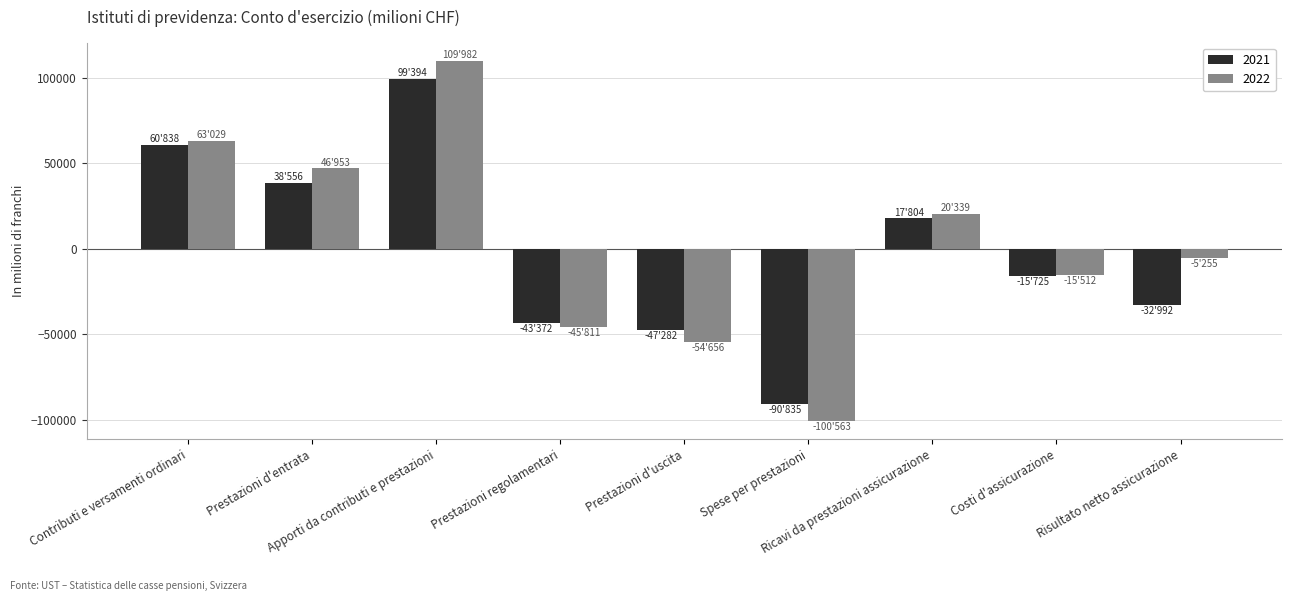

What is the average value of the 2021 series?

-1513